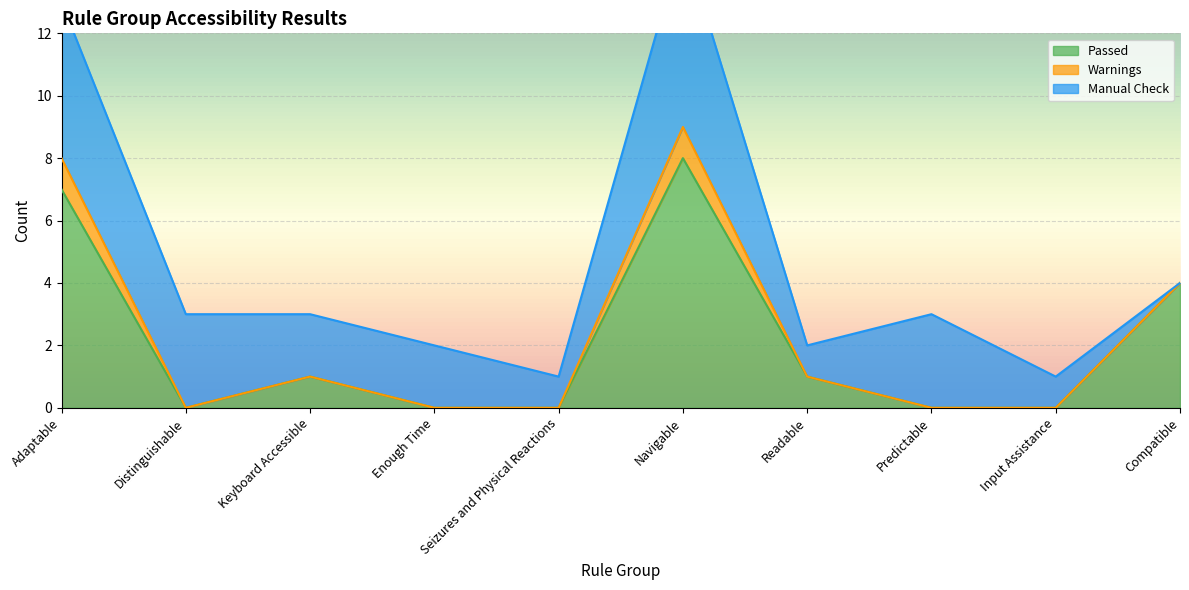

Reading right to left, extract all data points from this chart.

Passed: 4	0	0	1	8	0	0	1	0	7
Warnings: 0	0	0	0	1	0	0	0	0	1
Manual Check: 0	1	3	1	6	1	2	2	3	5